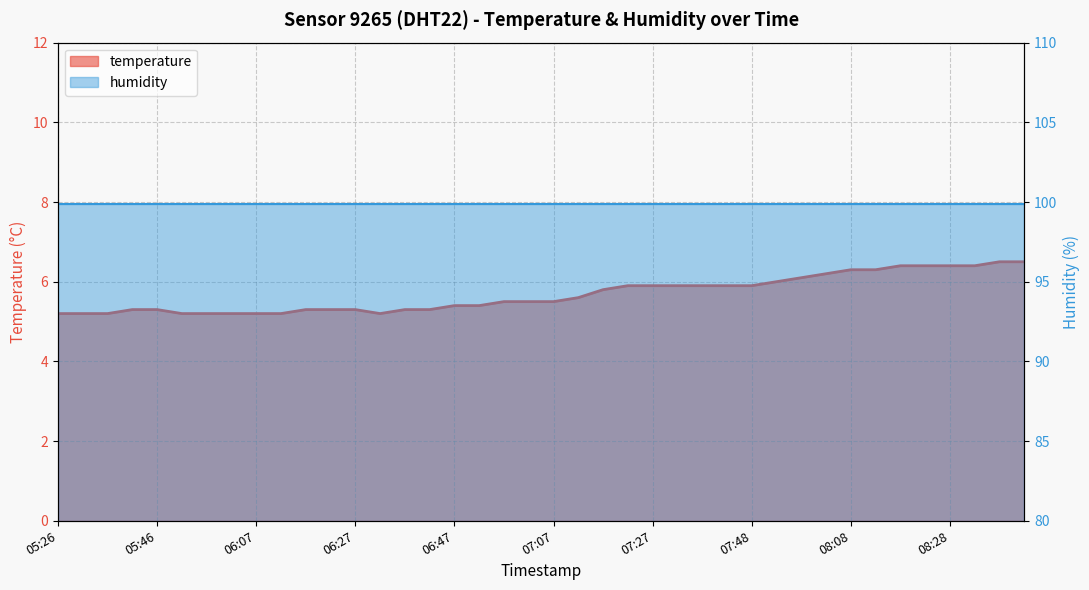

Rank the categories by value from highest to lowest.

08:38, 08:43, 08:18, 08:23, 08:28, 08:33, 08:08, 08:13, 08:03, 07:58, 07:53, 07:22, 07:27, 07:32, 07:37, 07:42, 07:48, 07:17, 07:12, 06:57, 07:02, 07:07, 06:47, 06:52, 05:41, 05:46, 06:17, 06:22, 06:27, 06:37, 06:42, 05:26, 05:31, 05:36, 05:51, 05:56, 06:01, 06:07, 06:12, 06:32